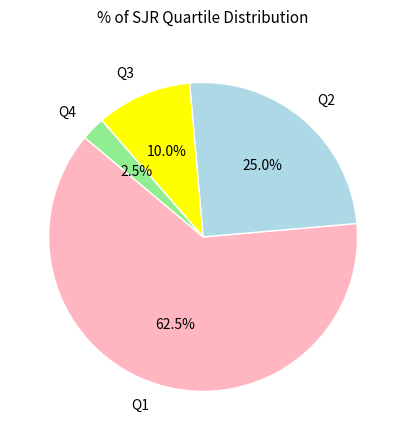

Rank the categories by value from highest to lowest.

Q1, Q2, Q3, Q4